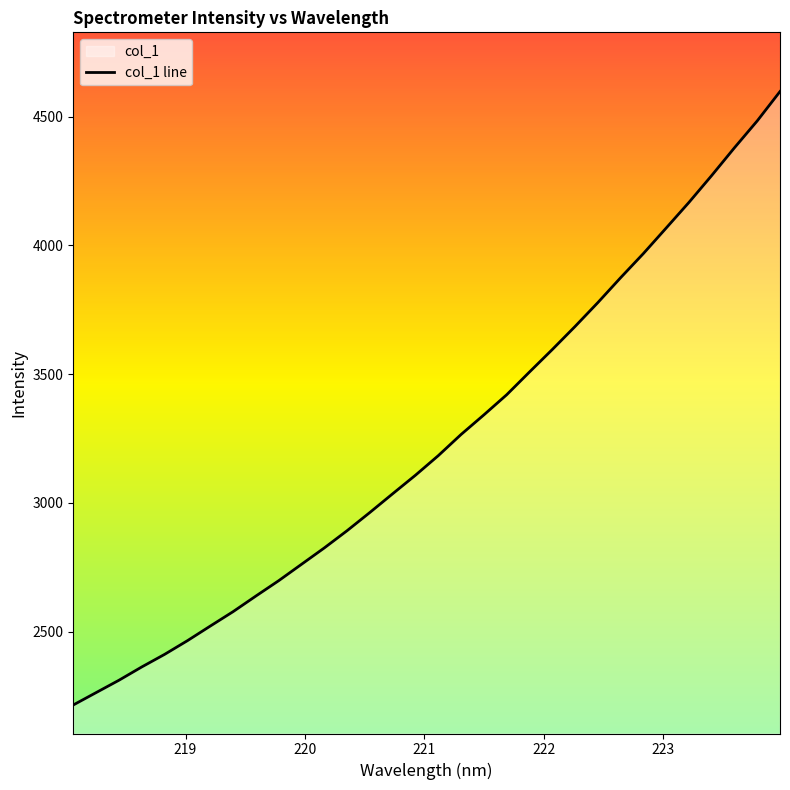

What is the minimum value shown in the chart?

2215.3